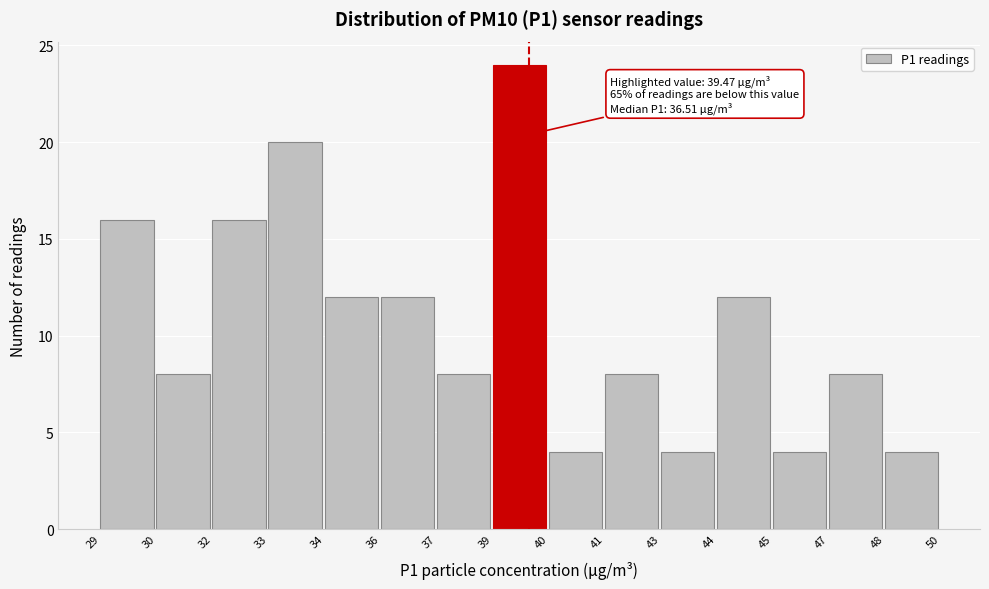

Reading right to left, extract all data points from this chart.

48=4	47=8	45=4	44=12	43=4	41=8	40=4	39=24	37=8	36=12	34=12	33=20	32=16	30=8	29=16